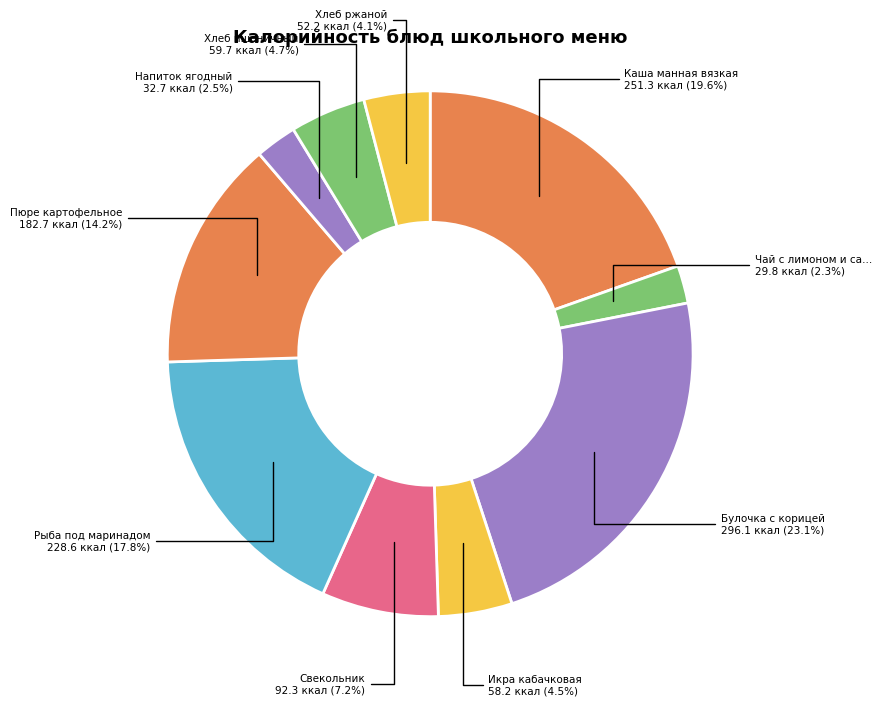

How many slices are in this pie chart?

10